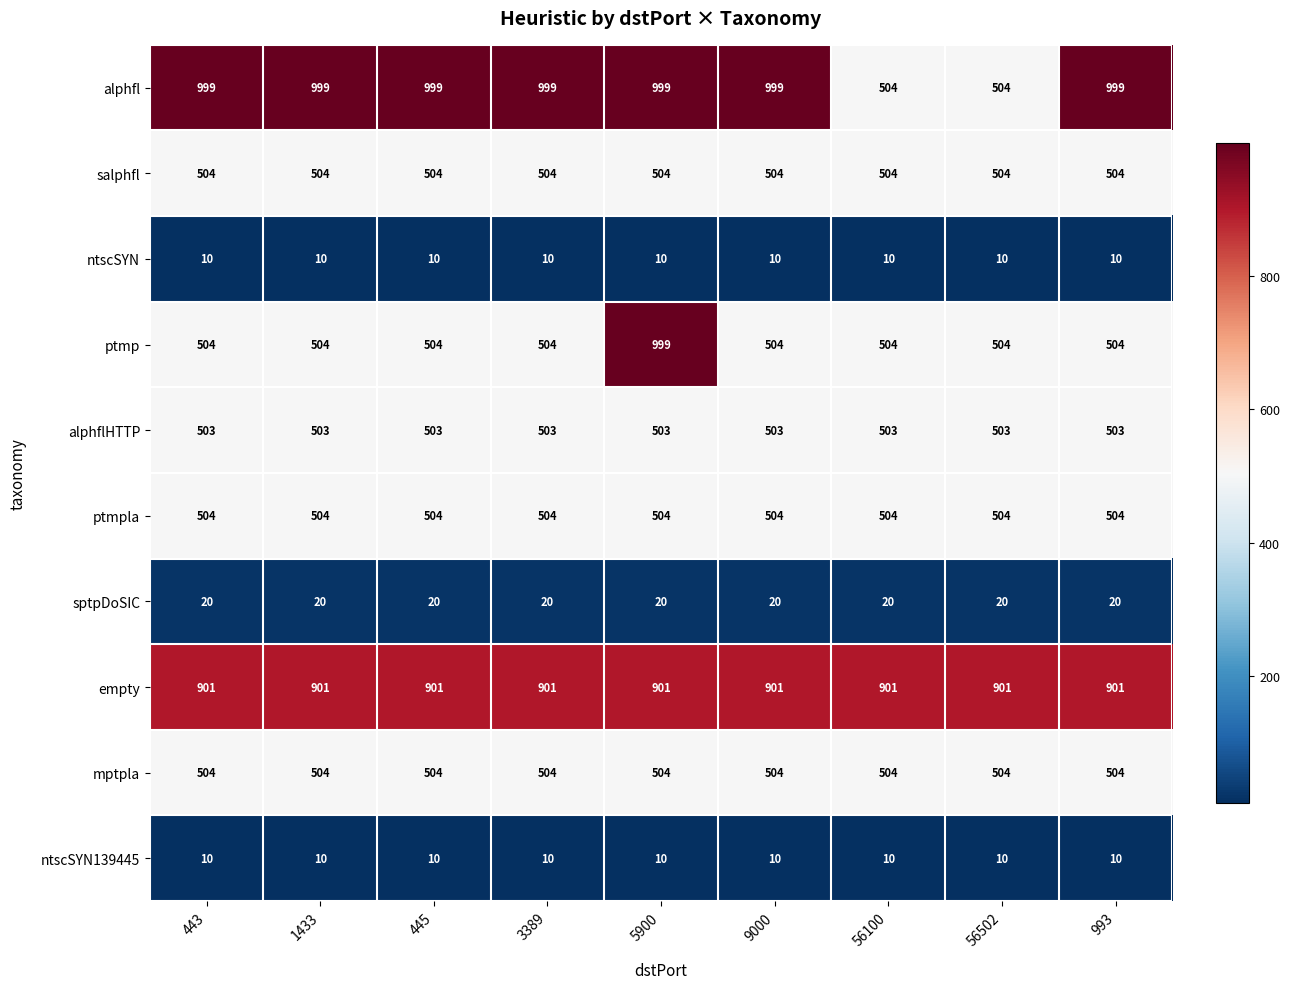

What is the minimum value shown in the chart?

10